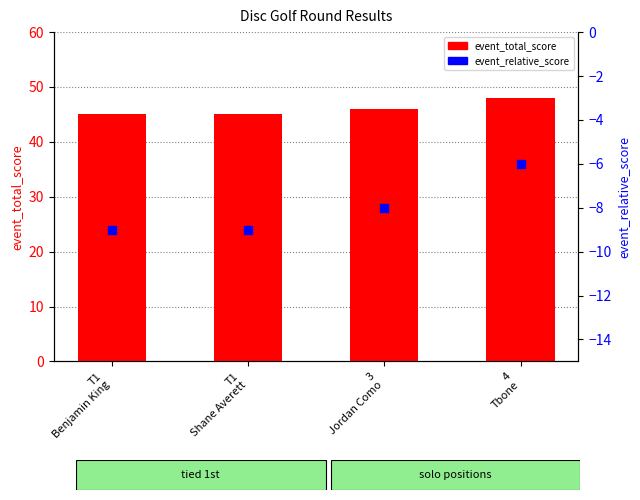

What is the total value across all series at T1
Benjamin King?

36